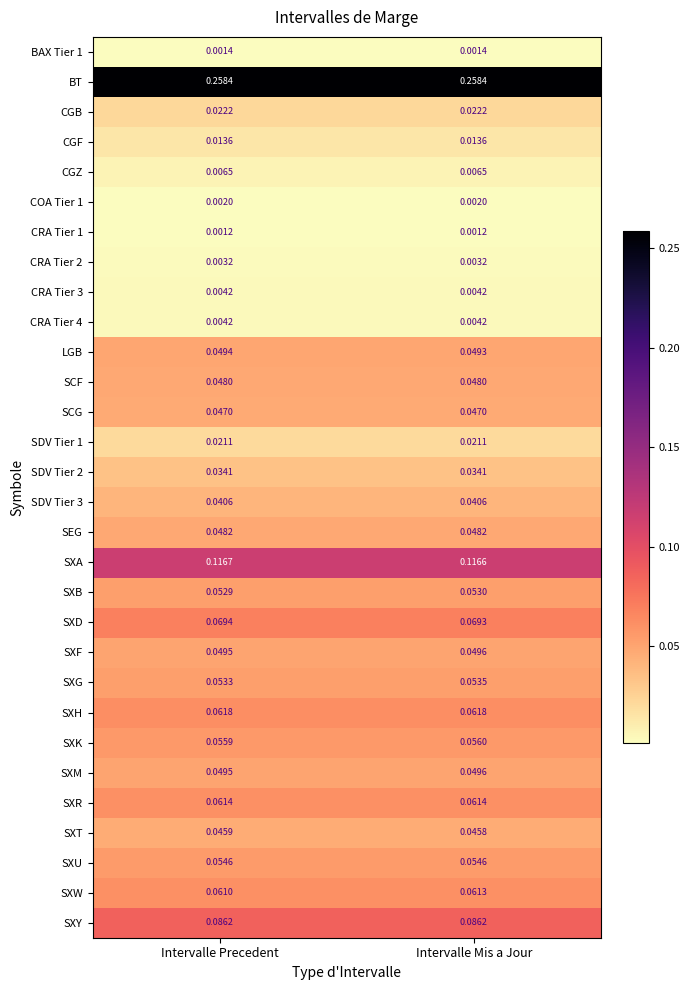

Count the number of data series in this chart.

30